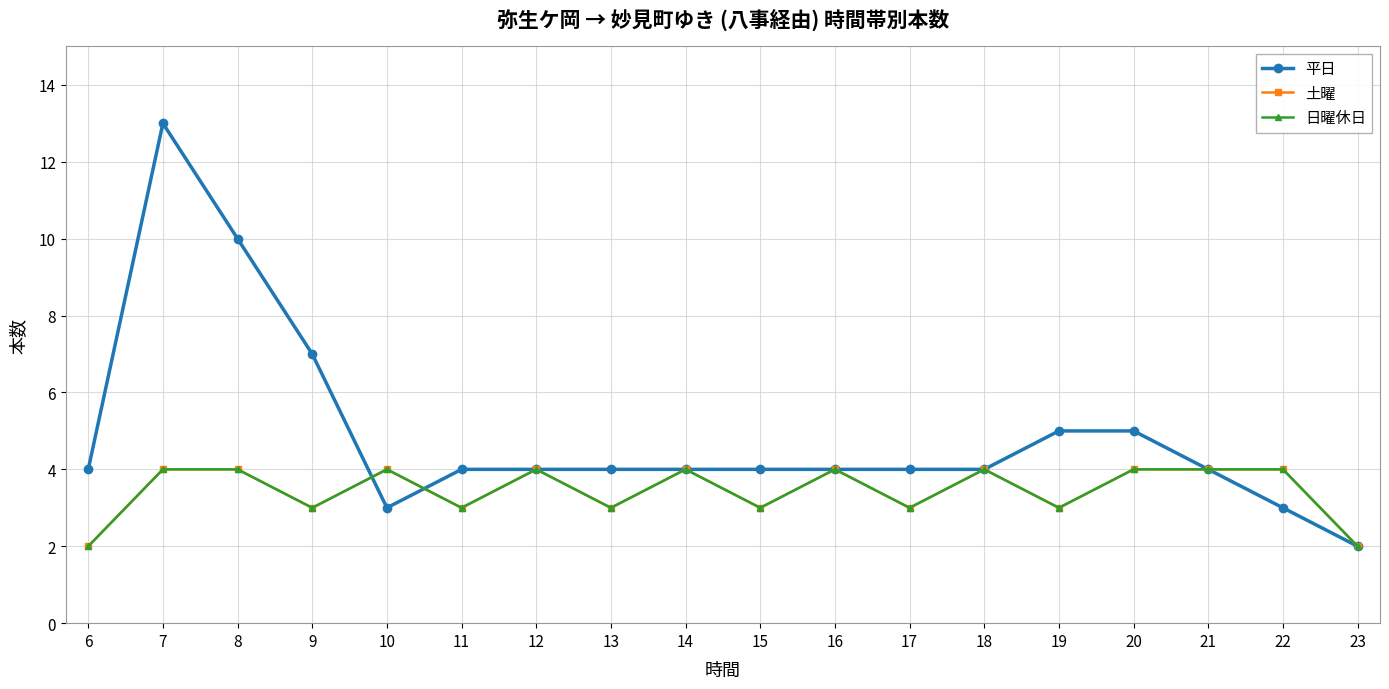

What is the difference between the maximum and minimum values in the 土曜 series?

2